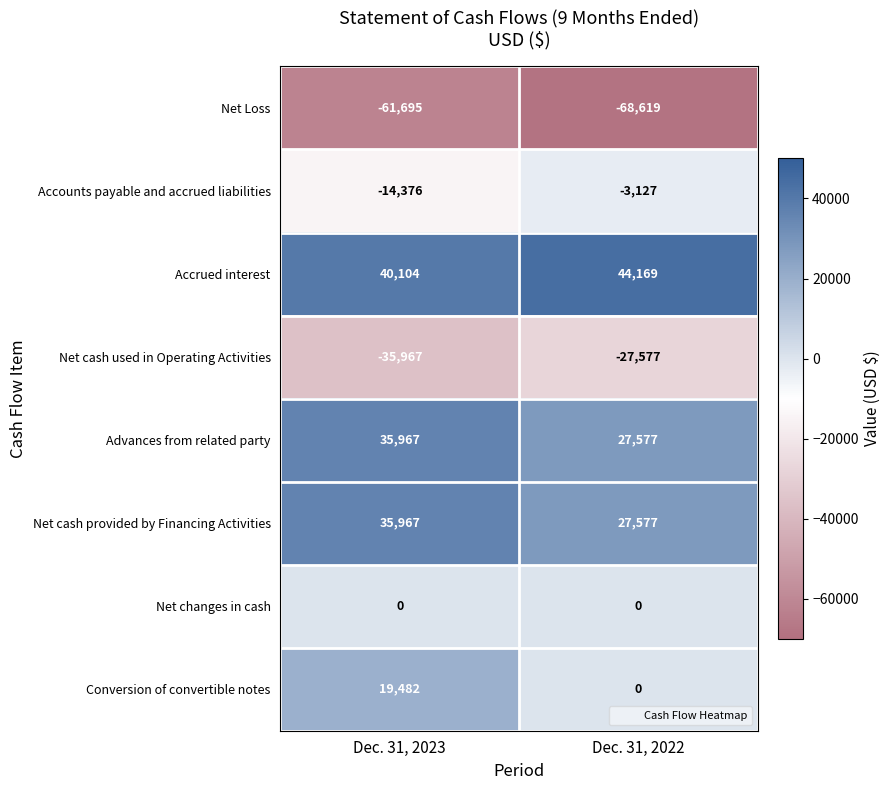

What is the spread (max minus min) of values at Dec. 31, 2022?

112788